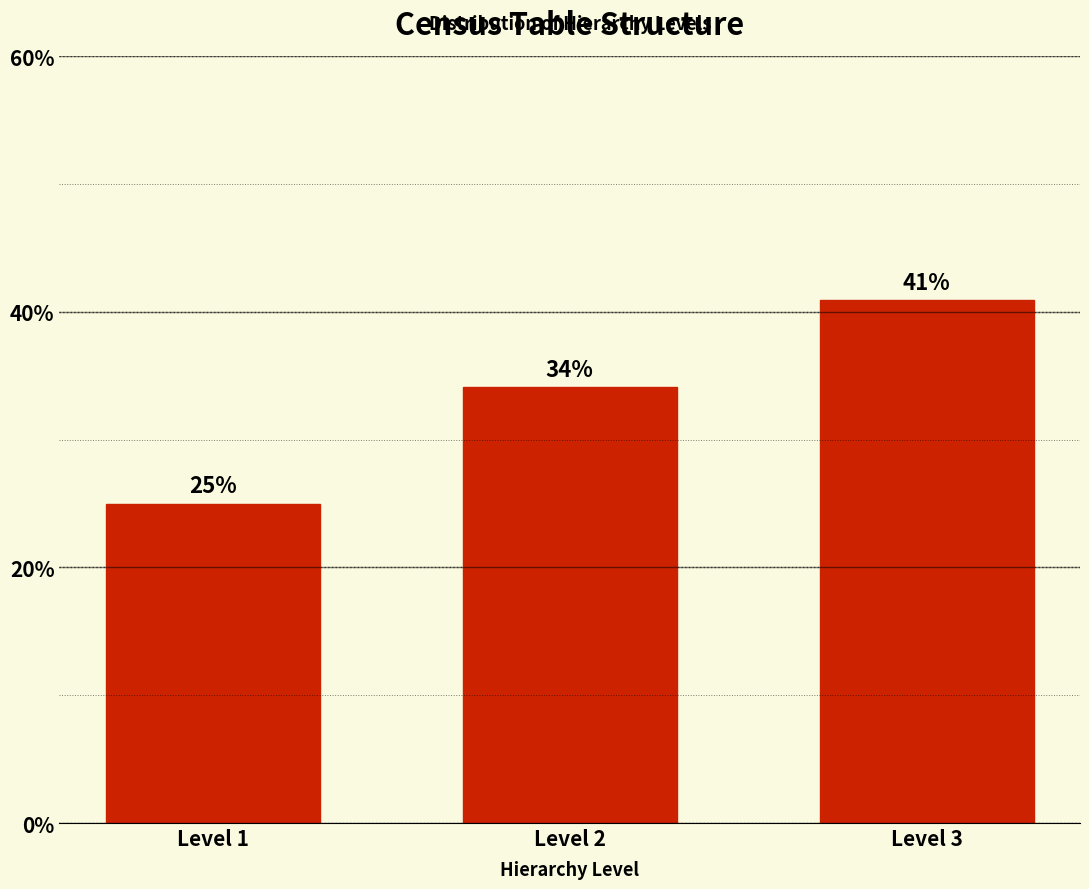

Which has a higher value, Level 1 or Level 3?

Level 3